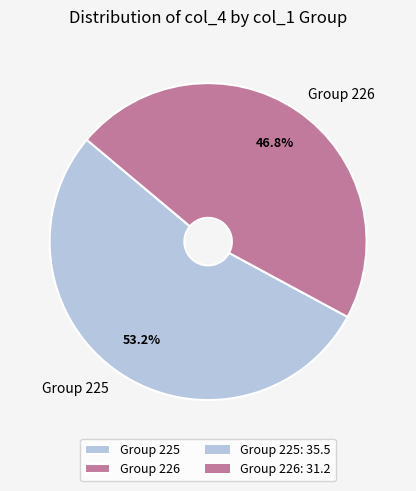

Between Group 225 and Group 226, which is larger?

Group 225